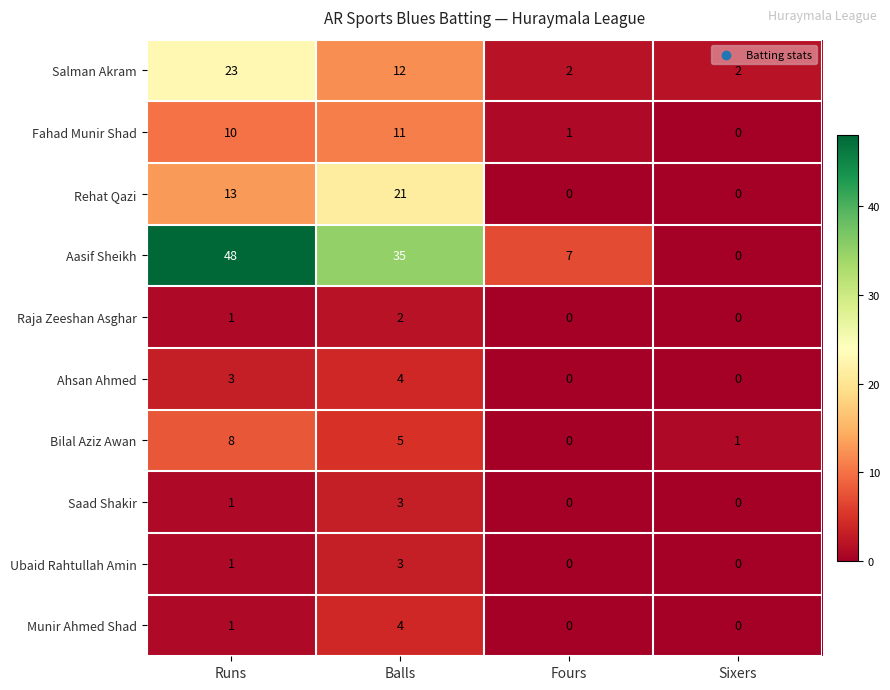

The value of Saad Shakir at Balls is 3. True or false?

True